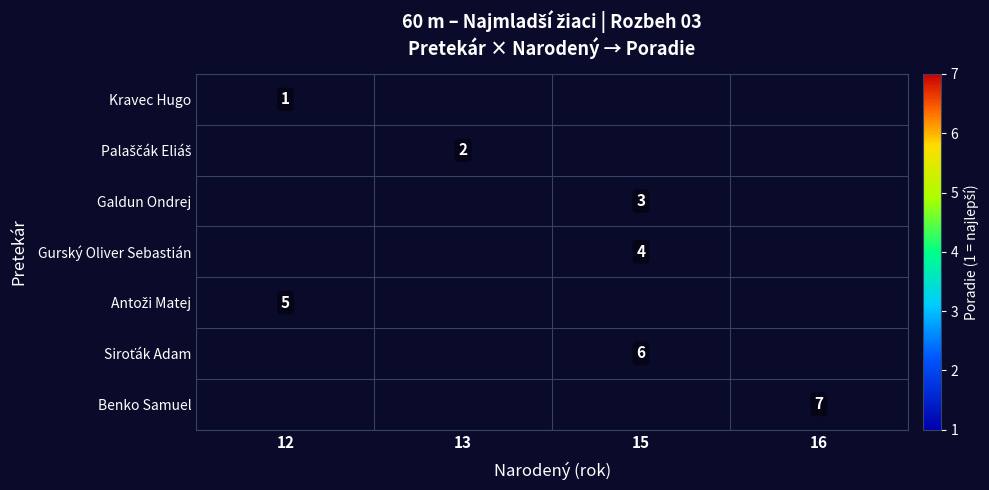

True or false: Gurský Oliver Sebastián has a value of 7 at 15.

False